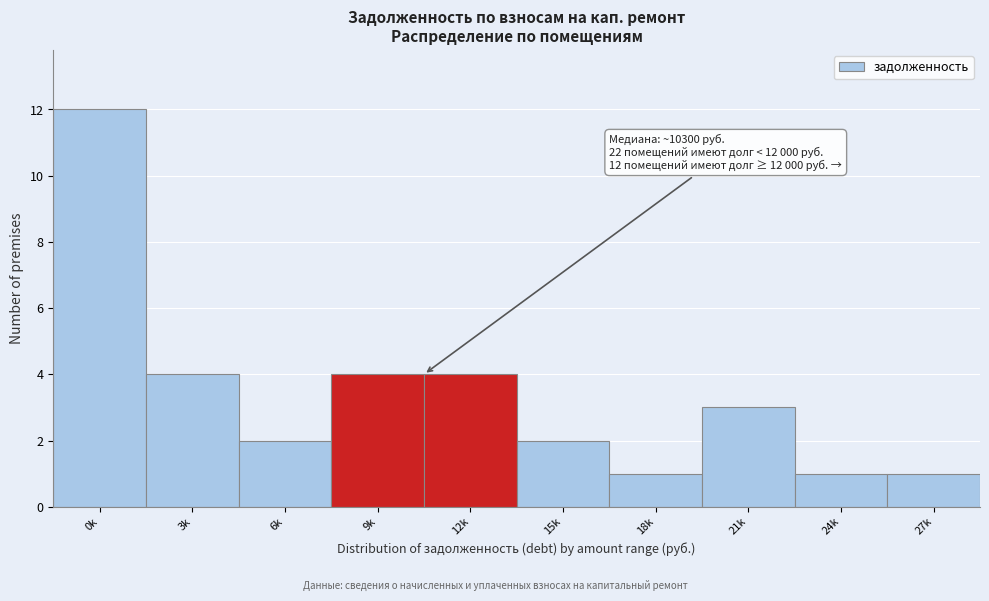

Reading left to right, what are all the values shown in this chart?

12	4	2	4	4	2	1	3	1	1